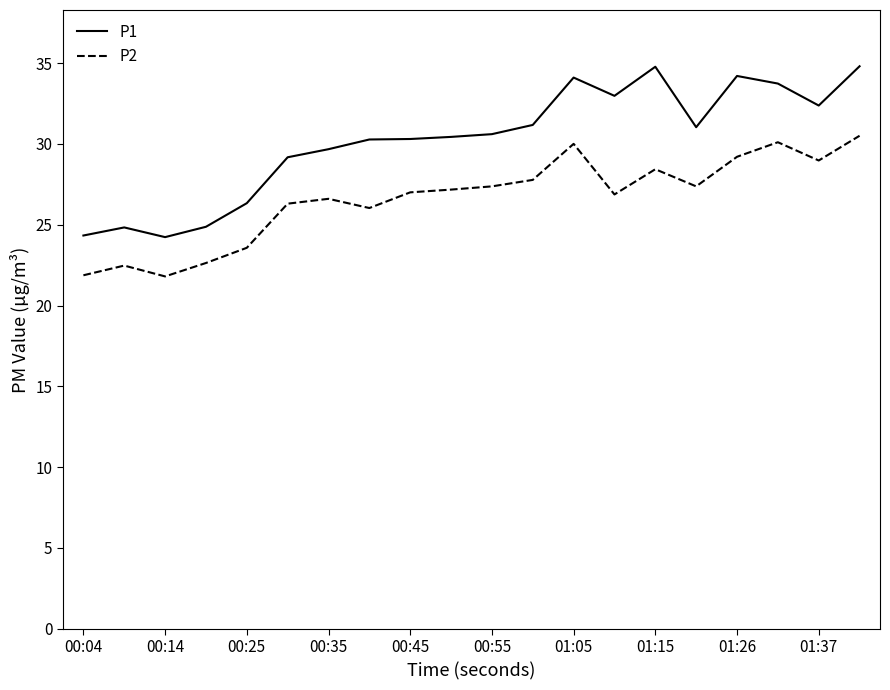

What are all the series names shown in the legend?

P1, P2